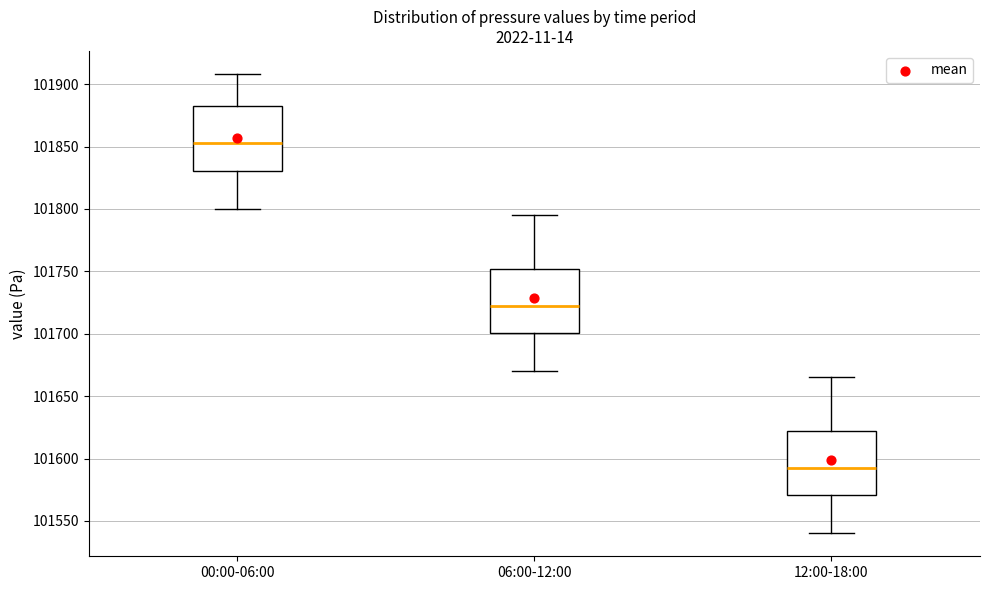

Which box's median line is the lowest?

12:00-18:00